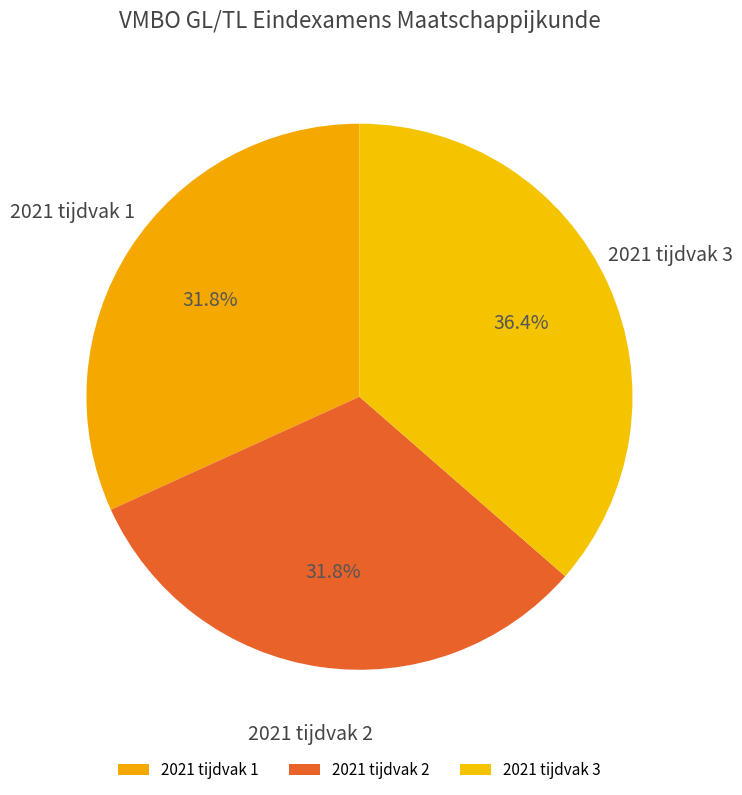

Which category has the biggest portion of the pie?

2021 tijdvak 3